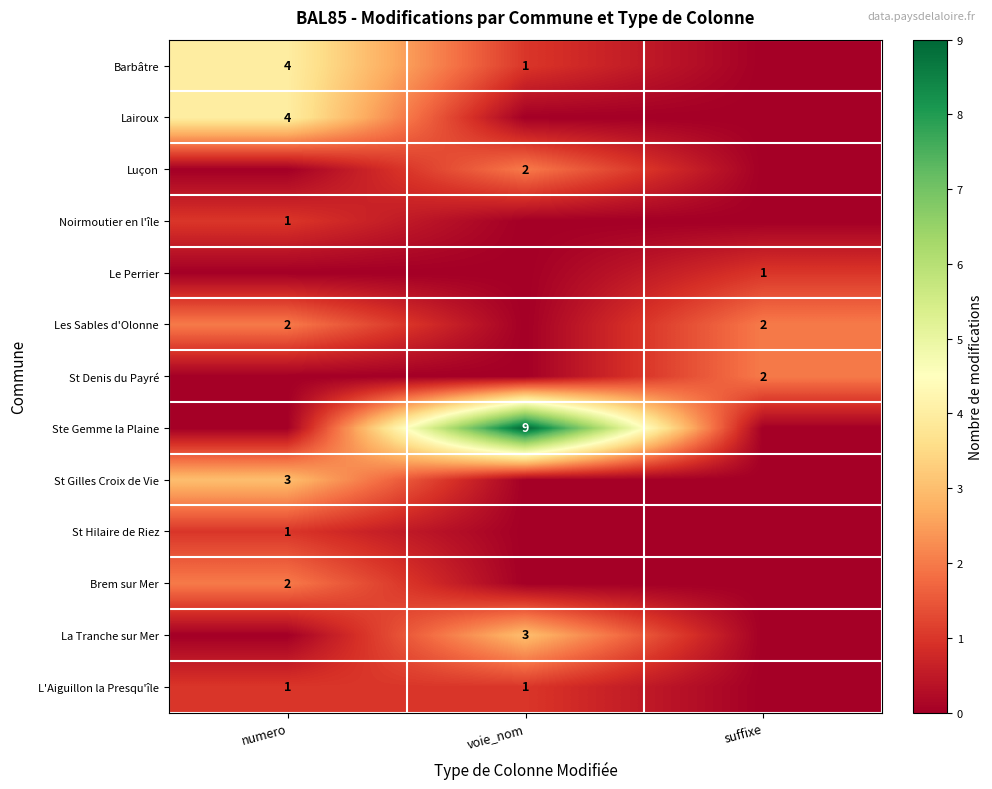

Is it true that St Denis du Payré equals 1 at suffixe?

False